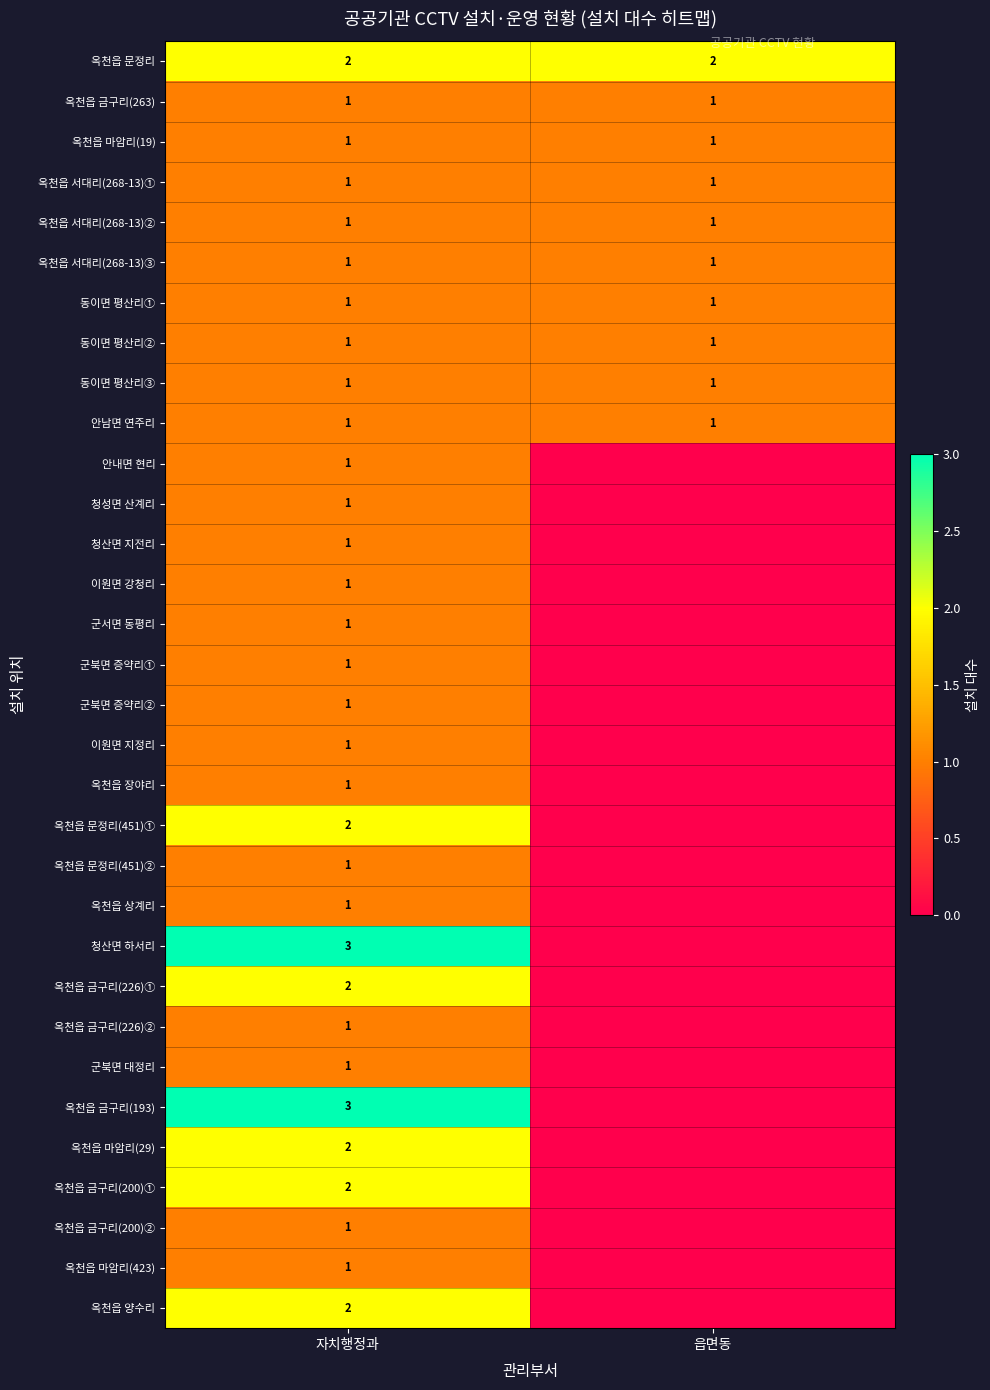

The value of 옥천읍 금구리(193) at 자치행정과 is 3. True or false?

True